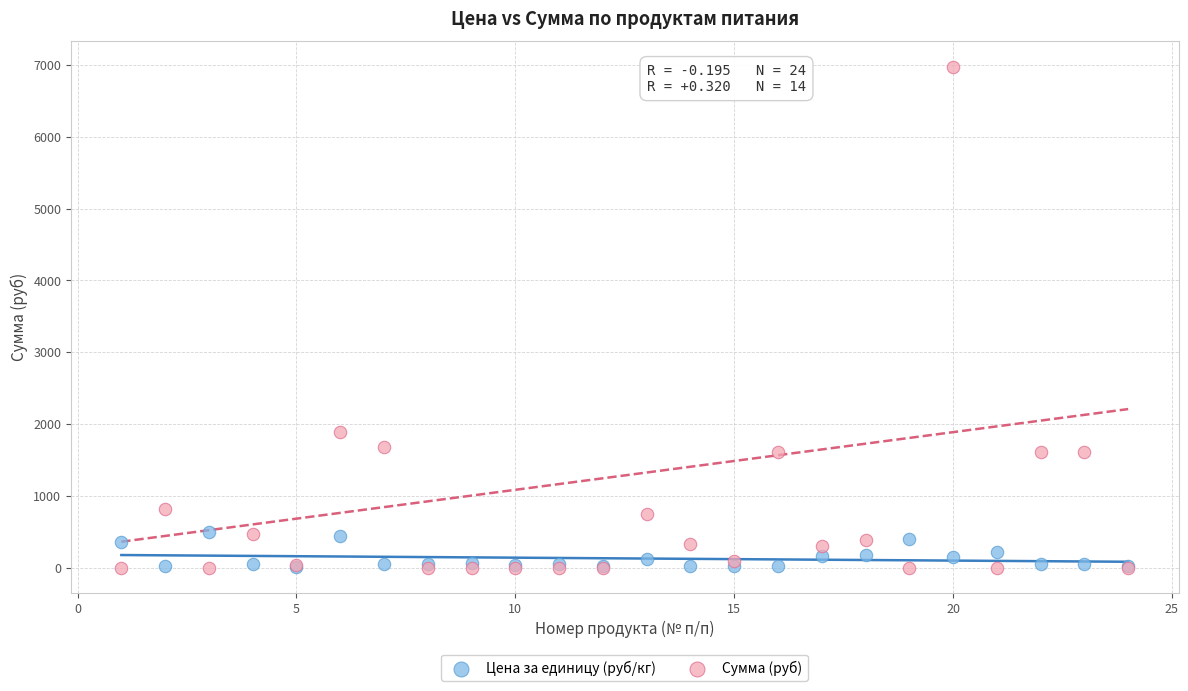

In the Сумма (руб) series, what Y value is closest to 3490?

1885.5